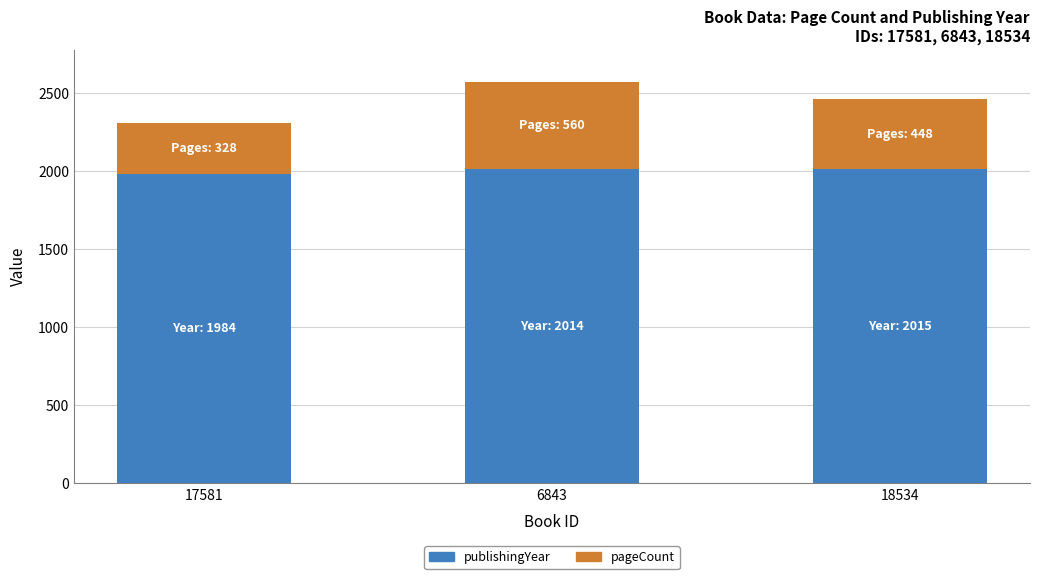

True or false: publishingYear has a value of 3378 at 17581.

False